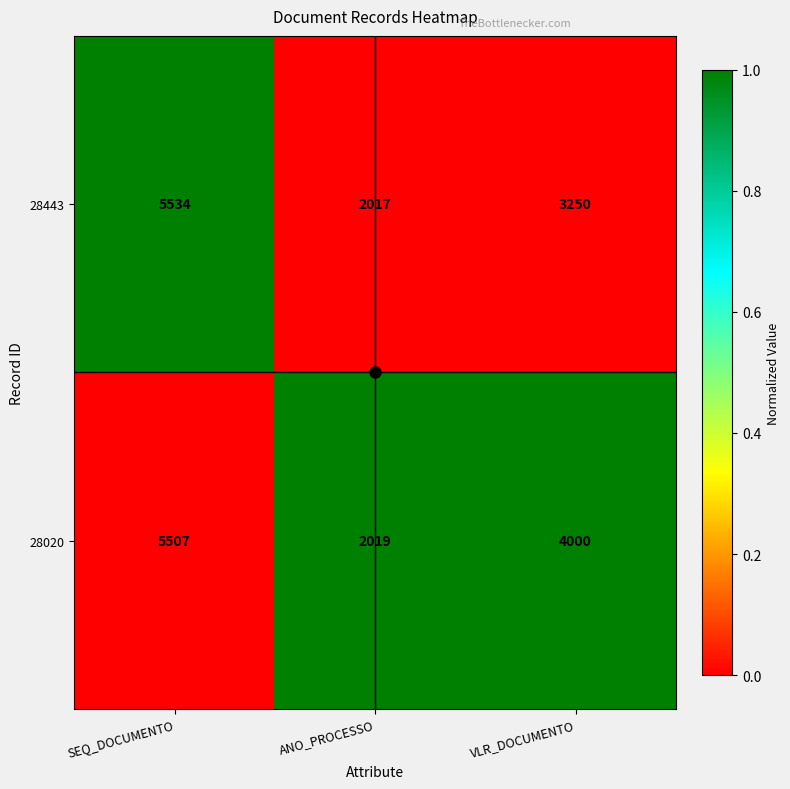

What is the total value across all series at ANO_PROCESSO?

4036